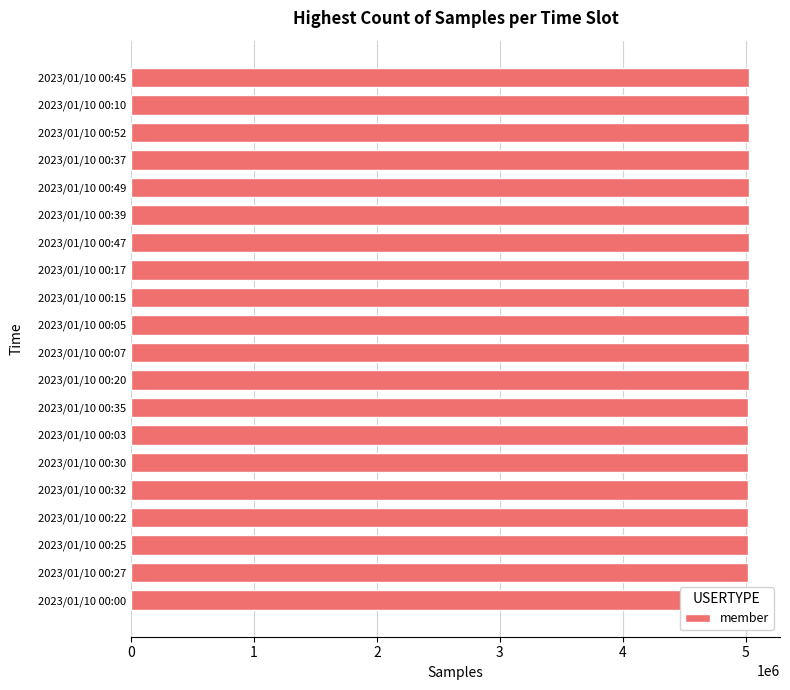

What is the change in value from 2023/01/10 00:22 to 2023/01/10 00:03?

+1187